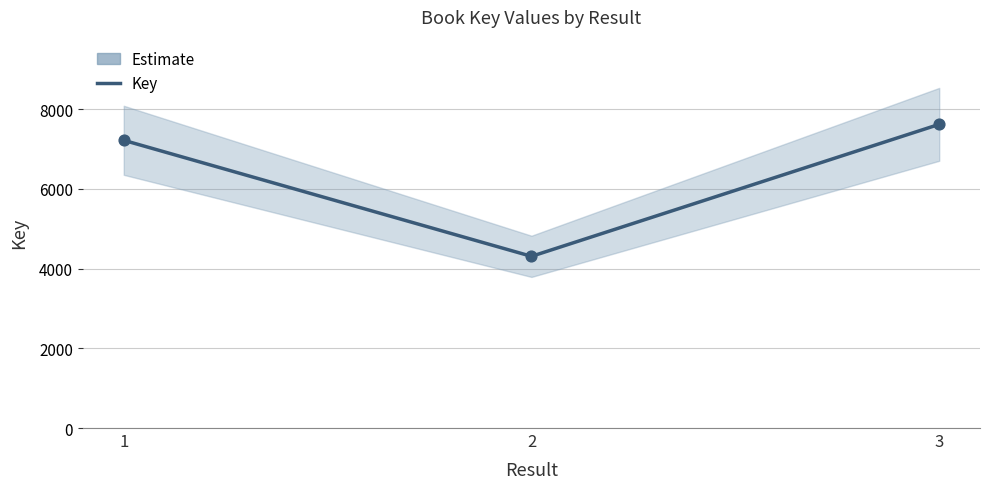

What is the change in value from 1 to 2?

-2911